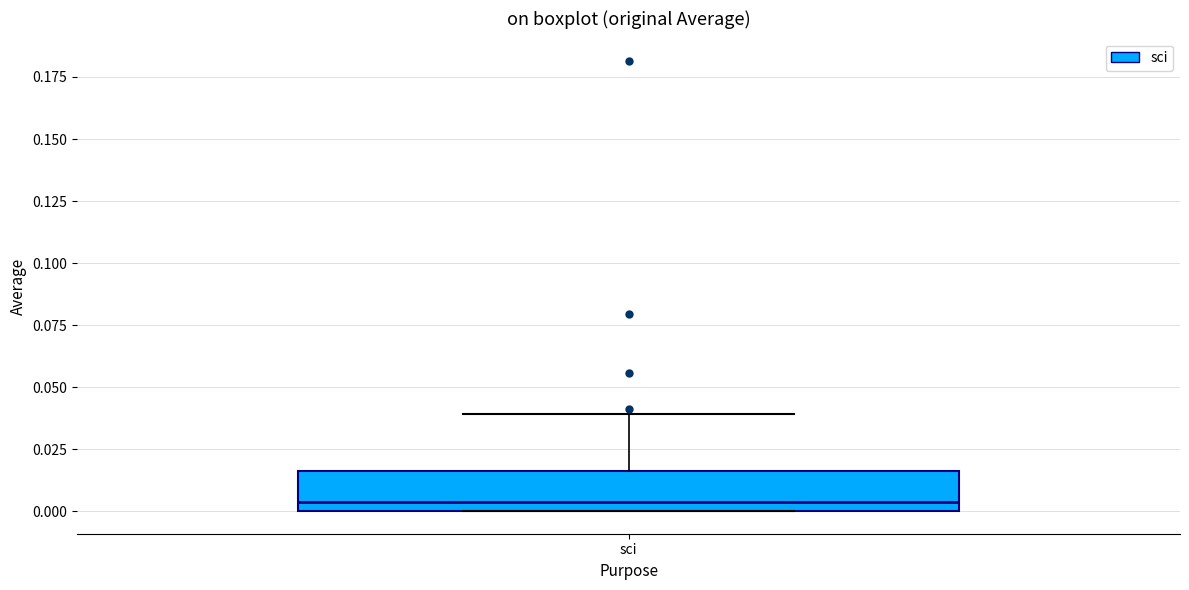

Where does the upper whisker of the box for sci end on the y-axis? The values are not printed on the chart, so give them approximately, as read against the axis.

0.040